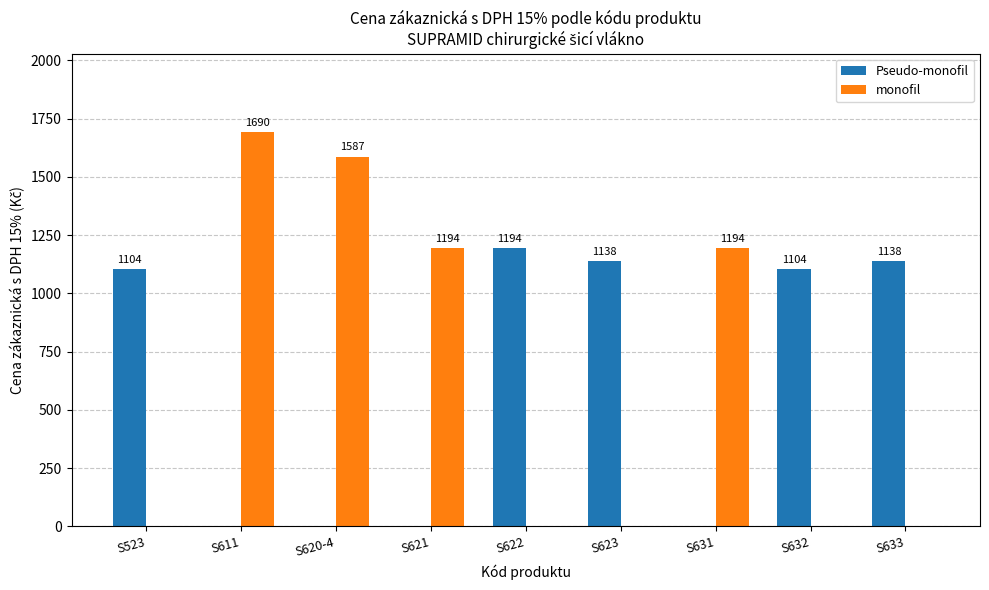

Which series has the largest total across all categories?

Pseudo-monofil